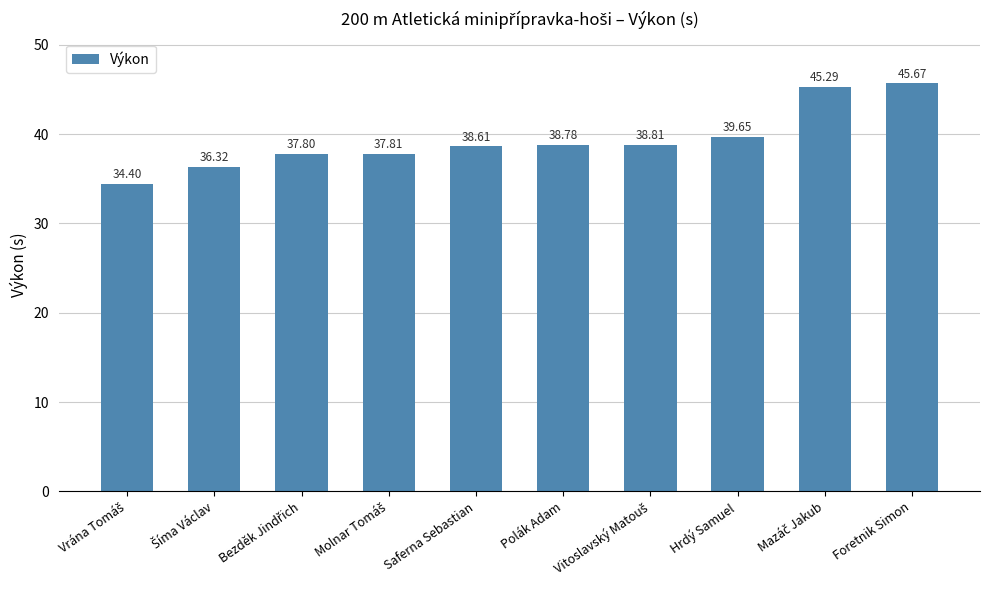

True or false: the data shows 22.3 at Hrdý Samuel.

False